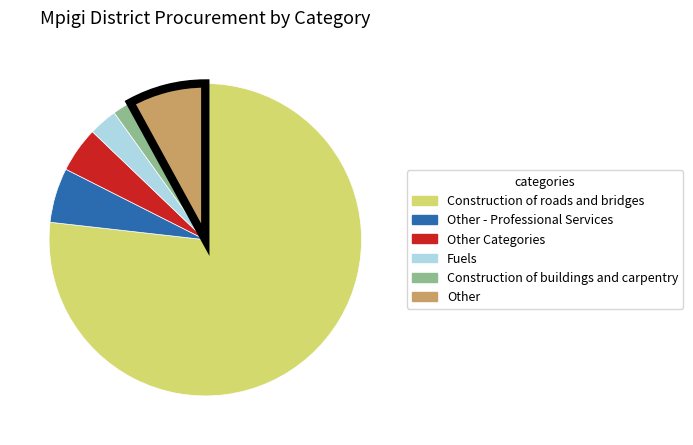

Is there any slice that represents more than half of the pie?

Yes